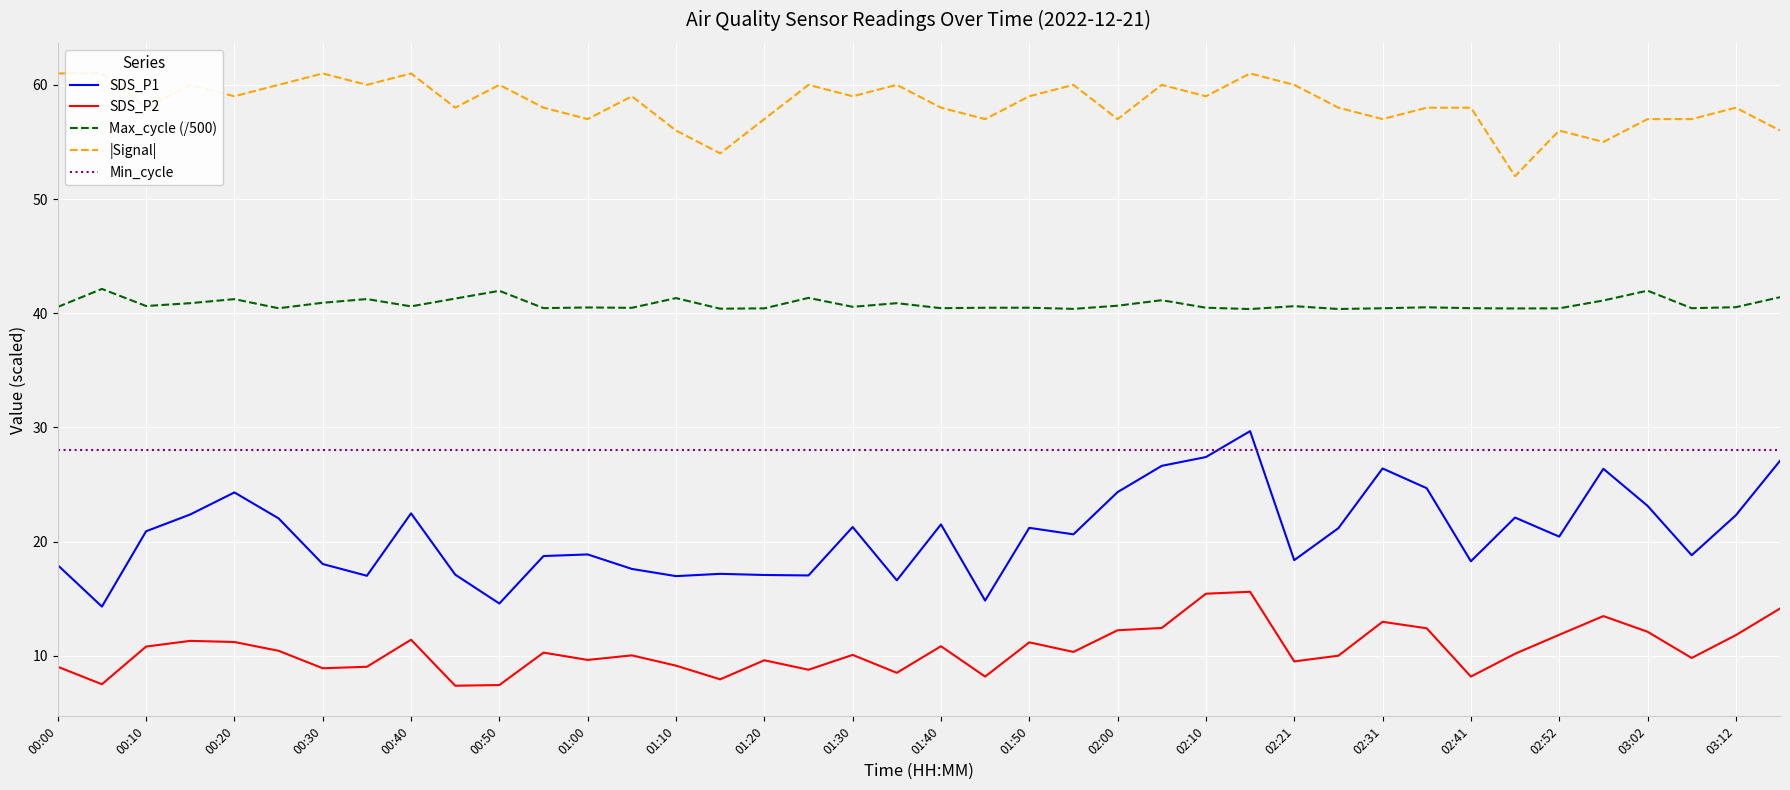

True or false: SDS_P1 and SDS_P2 cross at least once.

False